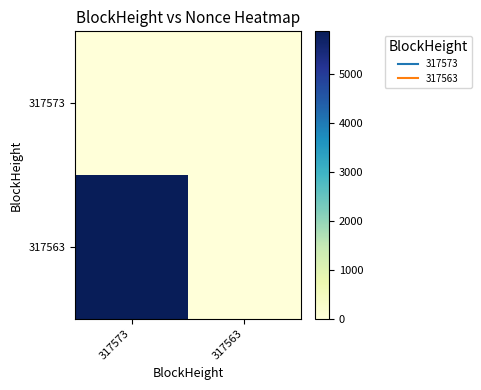

How many series are shown in this chart?

2